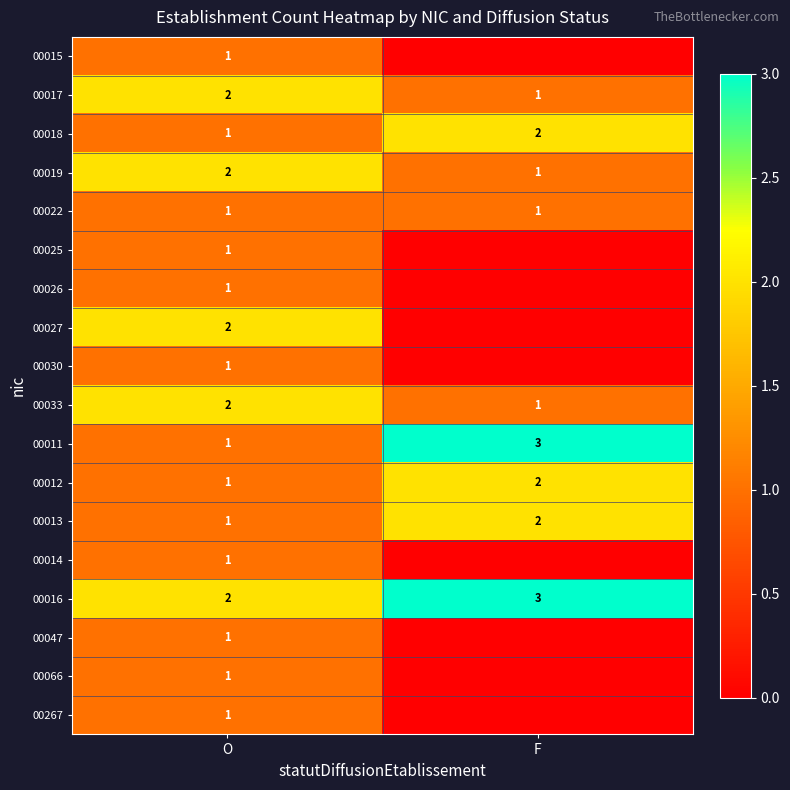

What is the difference between the 00011 values at F and O?

2